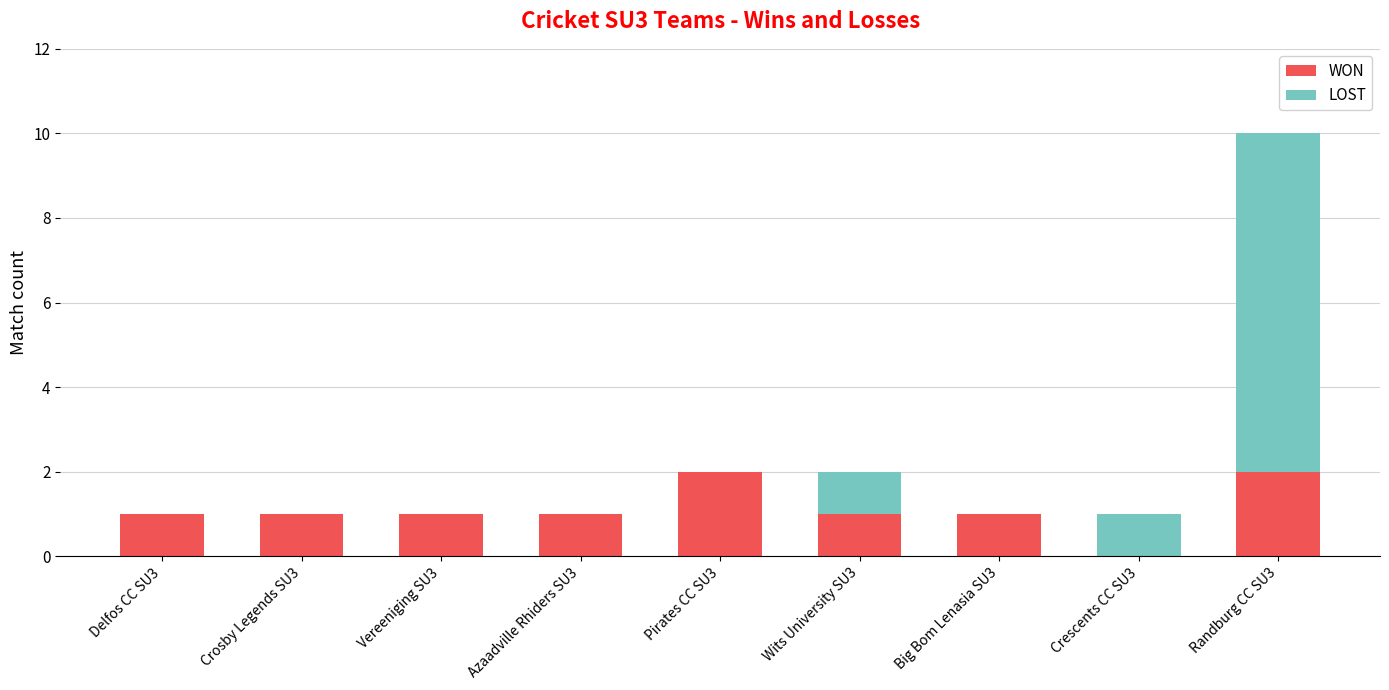

At which category is the sum across all series the highest?

Randburg CC SU3